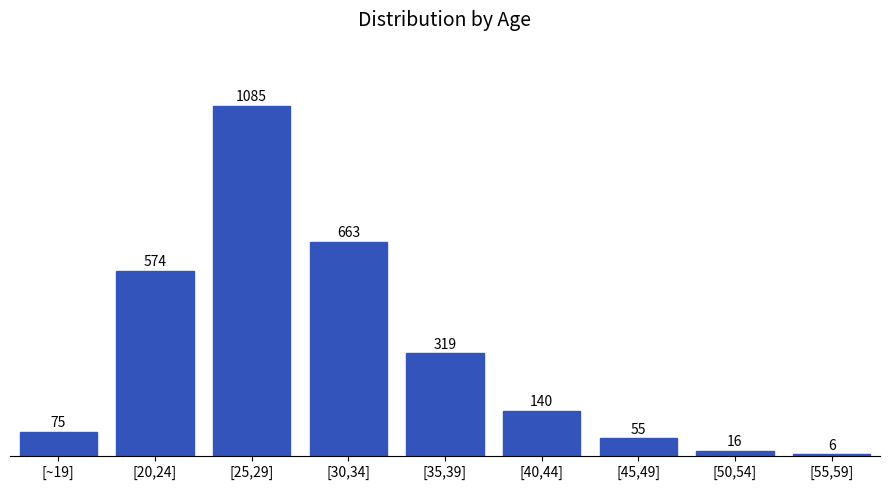

Reading right to left, list all the values displayed in this chart.

[55,59]=6	[50,54]=16	[45,49]=55	[40,44]=140	[35,39]=319	[30,34]=663	[25,29]=1085	[20,24]=574	[~19]=75